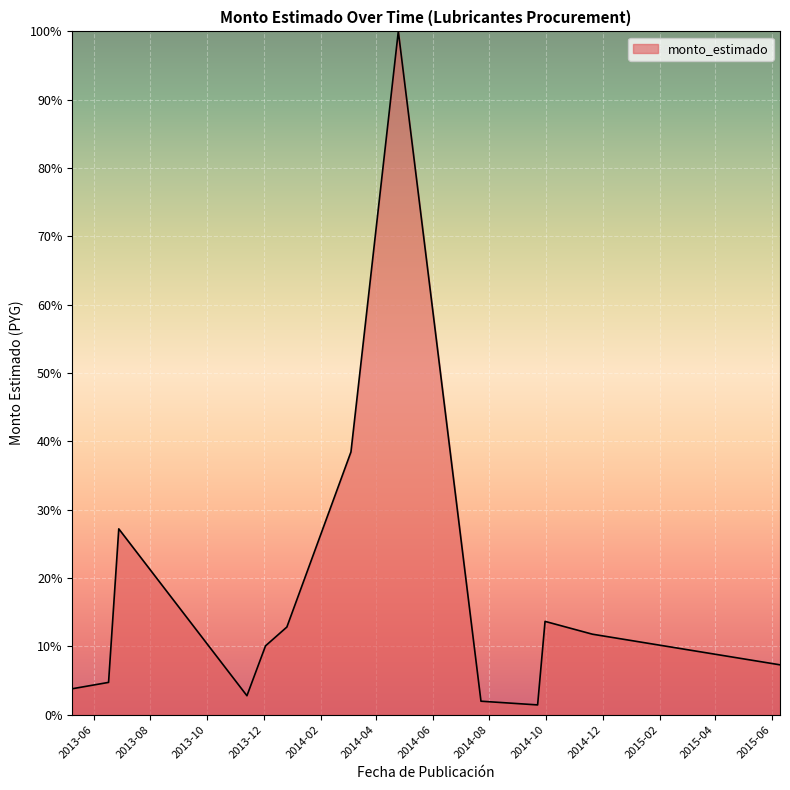

What is the average value?

18.1